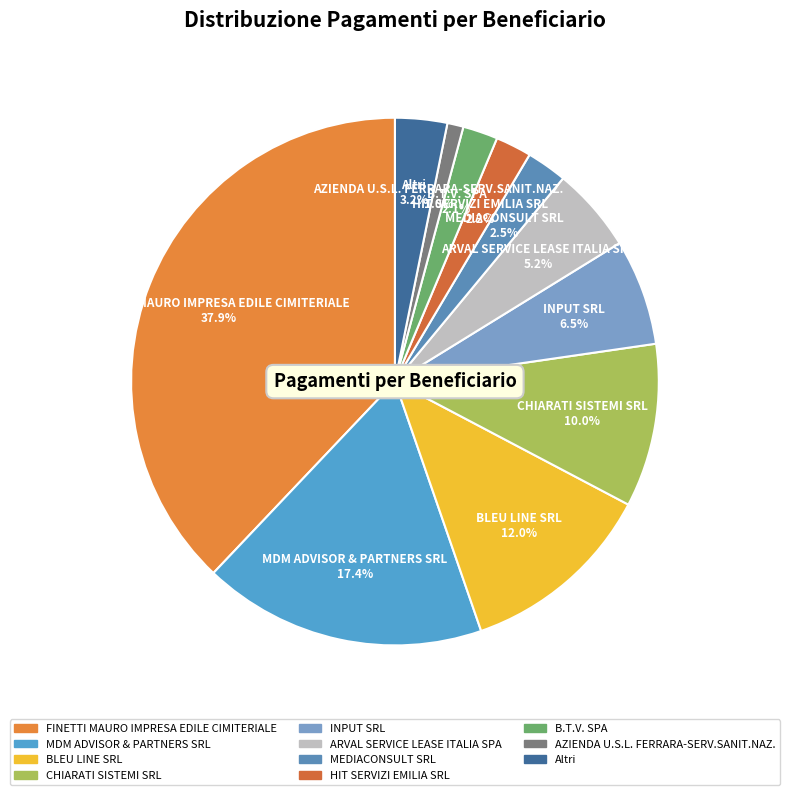

To the nearest percent, what is the difference between the largest and smallest slice percentages?

37%